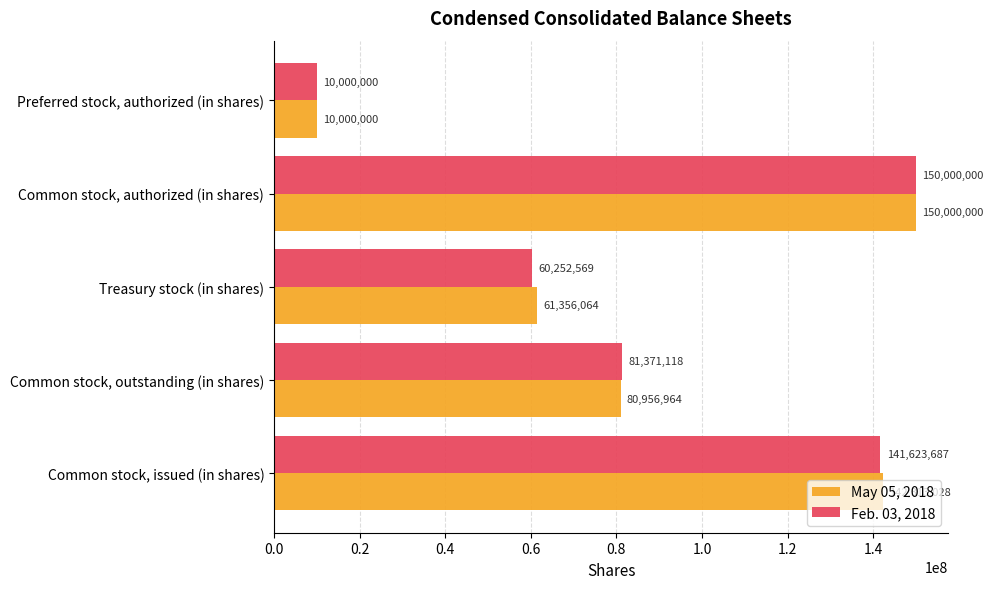

Which label corresponds to the smallest value in the chart?

Preferred stock, authorized (in shares)